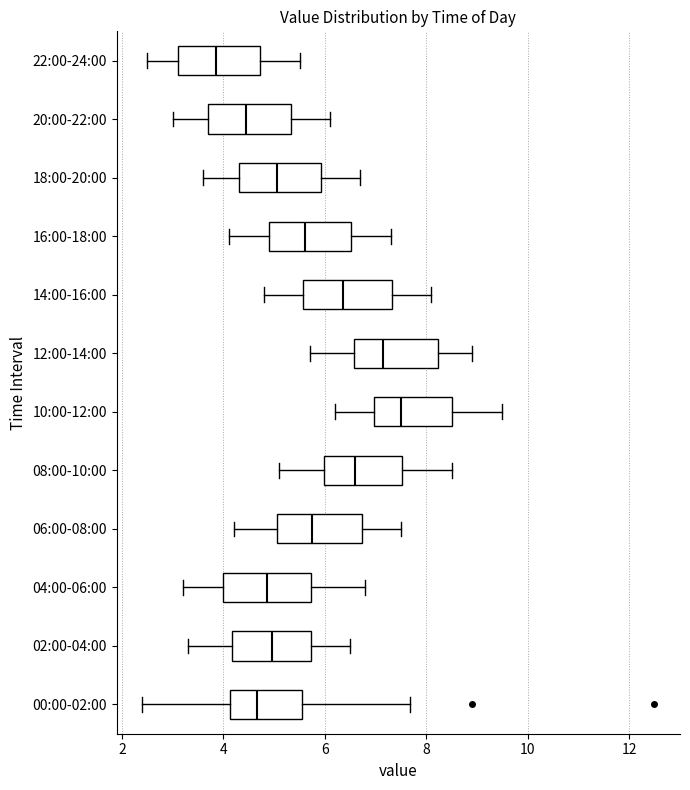

Reading bottom to top, read every box against the x-axis: the position of its median line, the range the box covers, and the ends of its whiskers. The values are not printed on the chart, so give them approximately, as read against the axis.

00:00-02:00: median 4.6, box 4.2 to 5.6, whiskers 2.4 to 7.6
02:00-04:00: median 5.0, box 4.2 to 5.8, whiskers 3.4 to 6.6
04:00-06:00: median 4.8, box 4.0 to 5.8, whiskers 3.2 to 6.8
06:00-08:00: median 5.8, box 5.0 to 6.8, whiskers 4.2 to 7.6
08:00-10:00: median 6.6, box 6.0 to 7.6, whiskers 5.2 to 8.6
10:00-12:00: median 7.6, box 7.0 to 8.6, whiskers 6.2 to 9.6
12:00-14:00: median 7.2, box 6.6 to 8.2, whiskers 5.8 to 9.0
14:00-16:00: median 6.4, box 5.6 to 7.4, whiskers 4.8 to 8.2
16:00-18:00: median 5.6, box 5.0 to 6.6, whiskers 4.2 to 7.4
18:00-20:00: median 5.0, box 4.4 to 6.0, whiskers 3.6 to 6.8
20:00-22:00: median 4.4, box 3.8 to 5.4, whiskers 3.0 to 6.2
22:00-24:00: median 3.8, box 3.2 to 4.8, whiskers 2.6 to 5.6